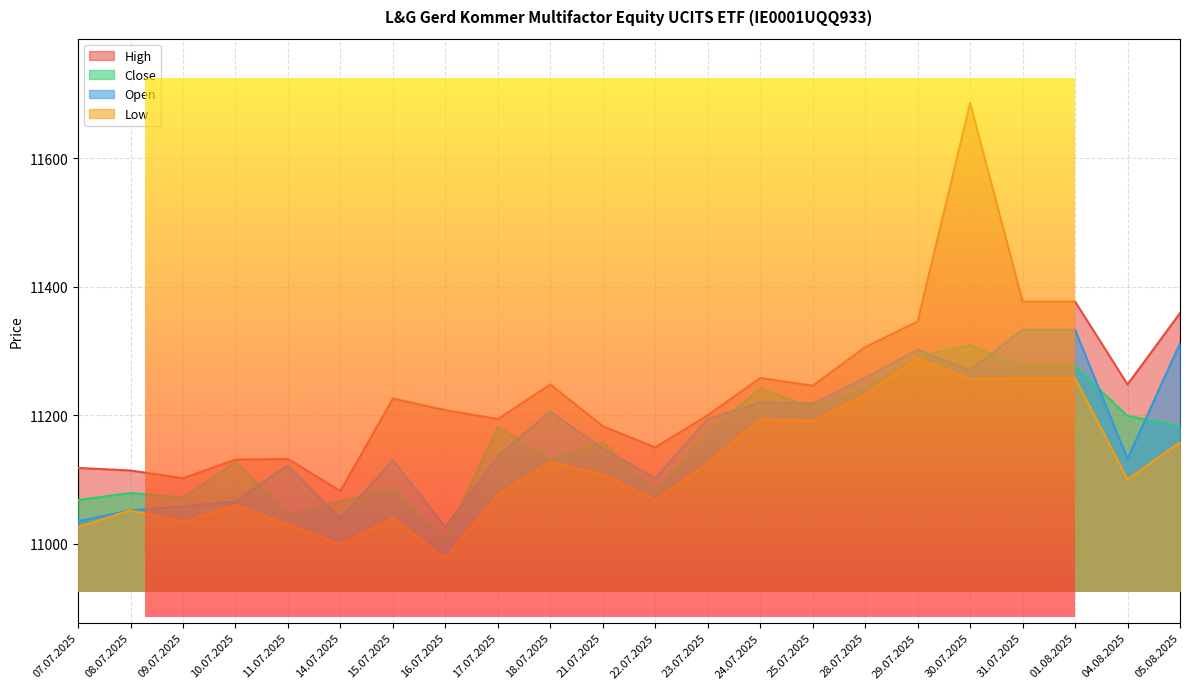

What is the difference between the highest and lowest values at 07.07.2025?

92